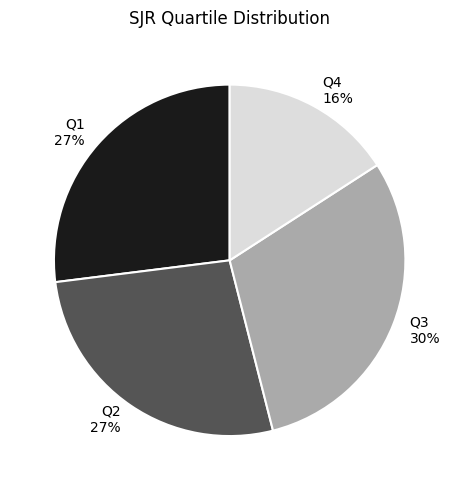

What is the ratio of the value at Q2 to the value at Q4?

1.7